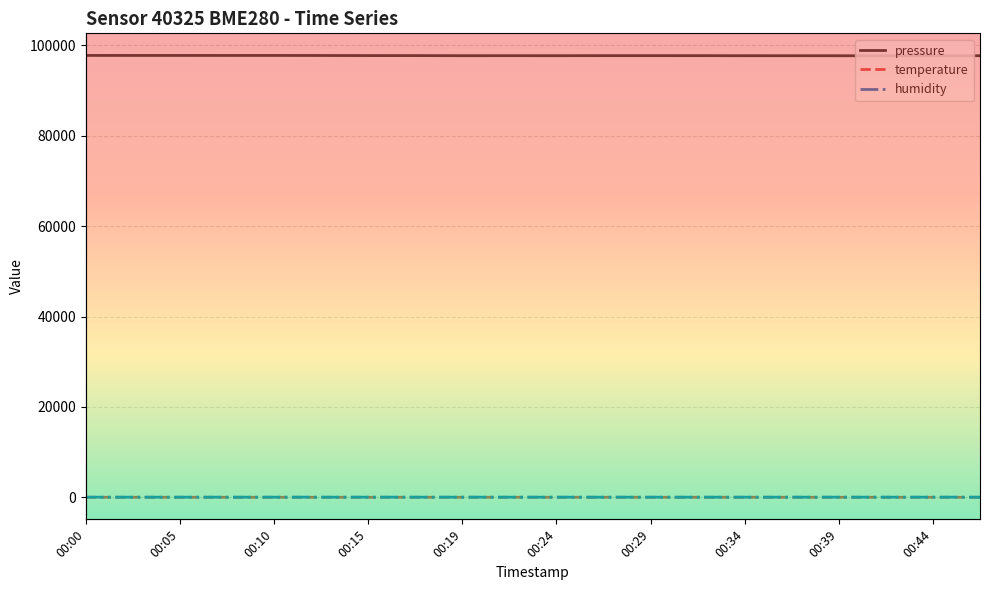

Reading left to right, list all the values displayed in this chart.

pressure: 97780.3	97775.0	97774.2	97770.7	97773.6	97763.8	97746.6	97741.2	97722.5	97726.2	97722.8	97732.2	97731.9	97730.5	97718.0	97715.4	97710.9	97710.1	97710.2	97711.2
temperature: 23.1	23.1	23.1	23.1	23.1	23.1	23.1	23.0	23.0	23.0	23.0	22.9	22.9	22.8	22.8	22.8	22.8	22.8	22.8	22.8
humidity: 41.4	41.2	41.6	41.4	41.7	41.5	41.7	41.9	41.9	41.5	41.7	42.0	41.8	41.8	42.1	42.1	42.3	42.5	42.6	42.4